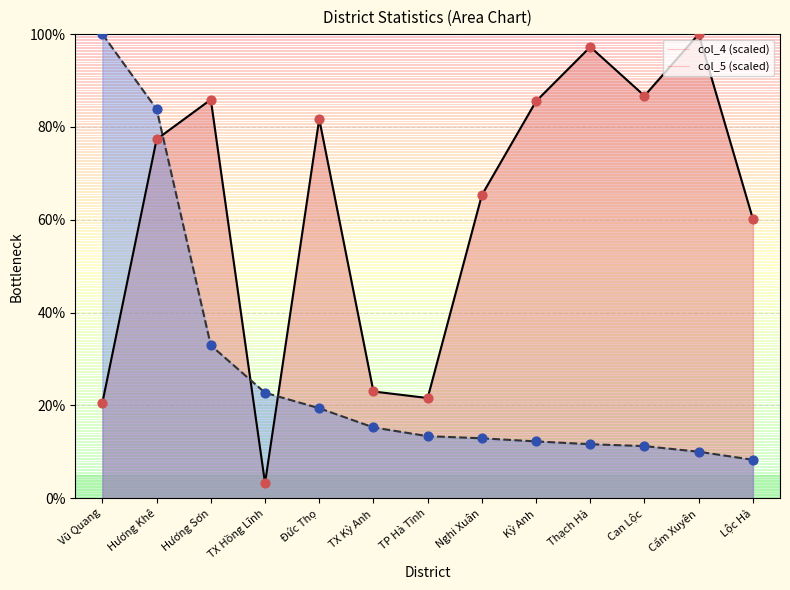

At how many categories does at least one series exceed 68?

8